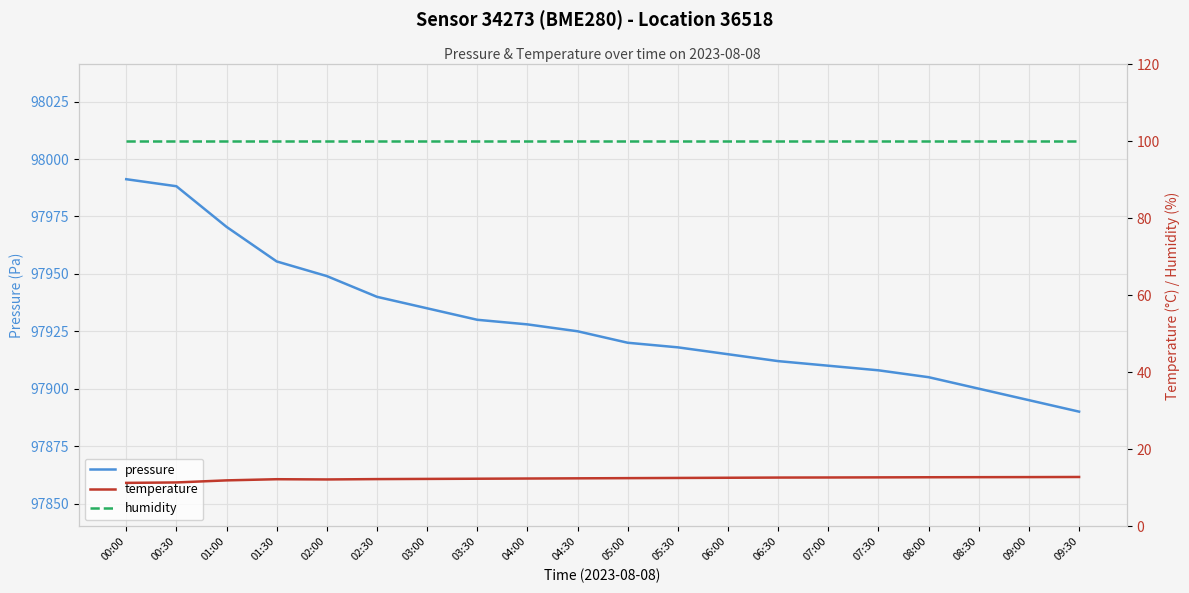

The pressure series shows 97908.0 at 07:30. True or false?

True